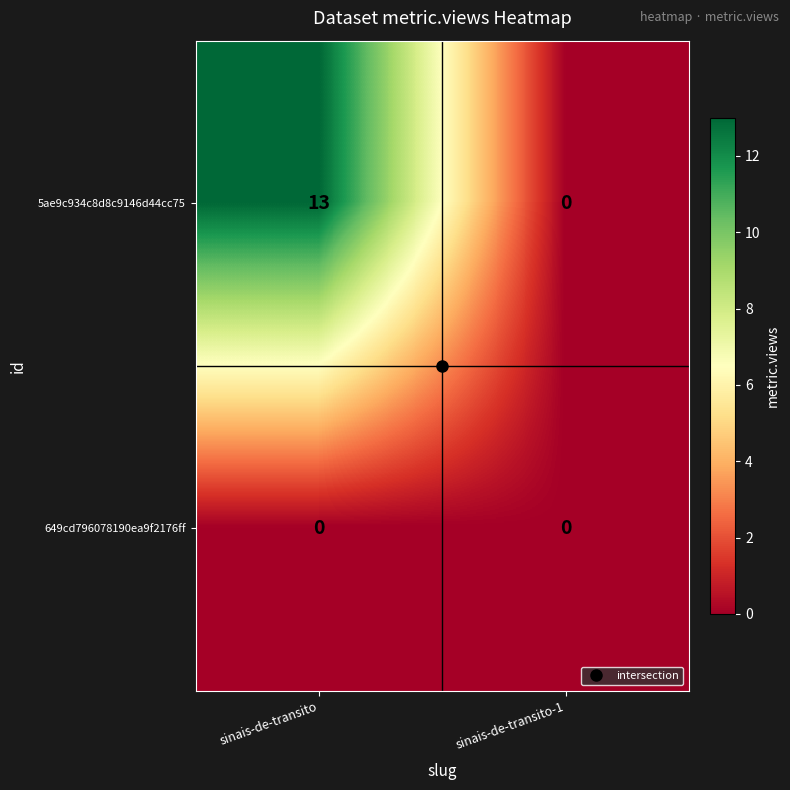

At how many categories does at least one series exceed 11?

1